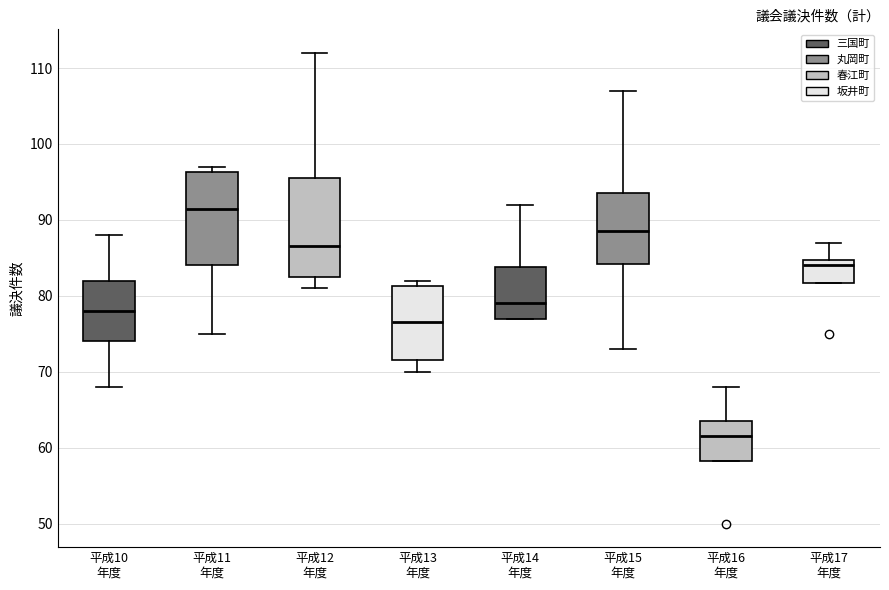

Where does the upper whisker of the box for 平成17 年度 end on the y-axis? The values are not printed on the chart, so give them approximately, as read against the axis.

87